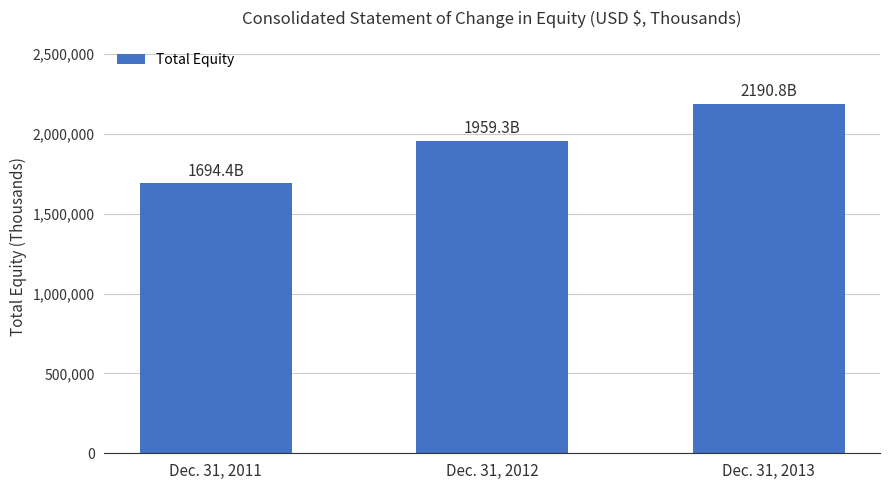

The chart shows a value of 1694380 at Dec. 31, 2011. True or false?

True